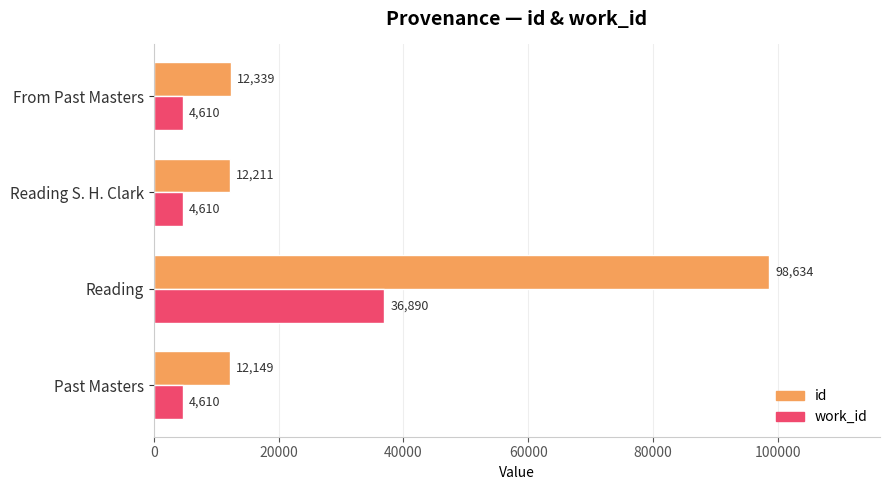

Which label corresponds to the largest value in the chart?

Reading